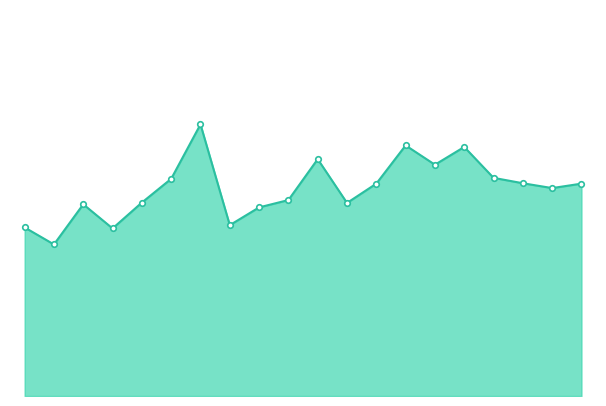

Reading left to right, what are all the values shown in this chart?

8.7	7.8	9.9	8.7	10.0	11.2	14.1	8.8	9.8	10.2	12.3	10.0	11.0	13.0	12.0	12.9	11.3	11.0	10.8	11.0